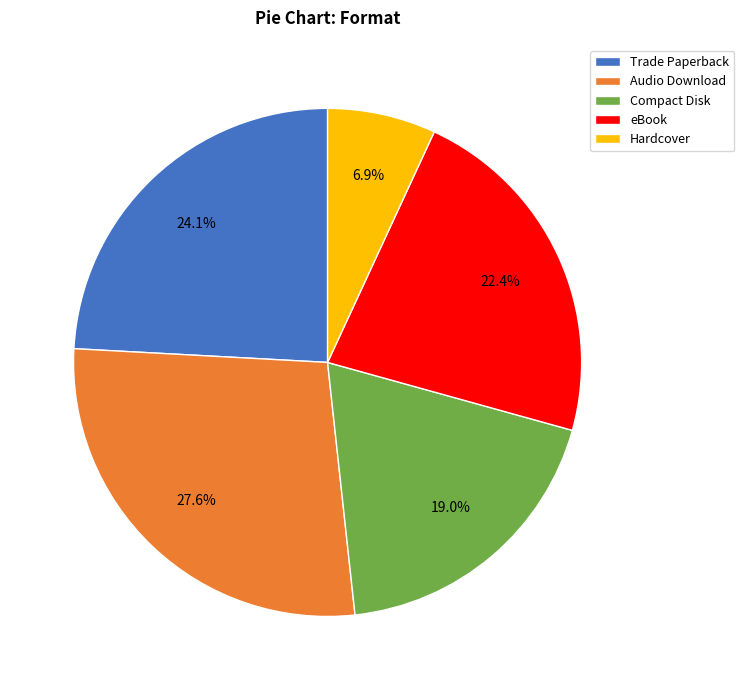

Is it true that eBook is 22% of the pie?

True